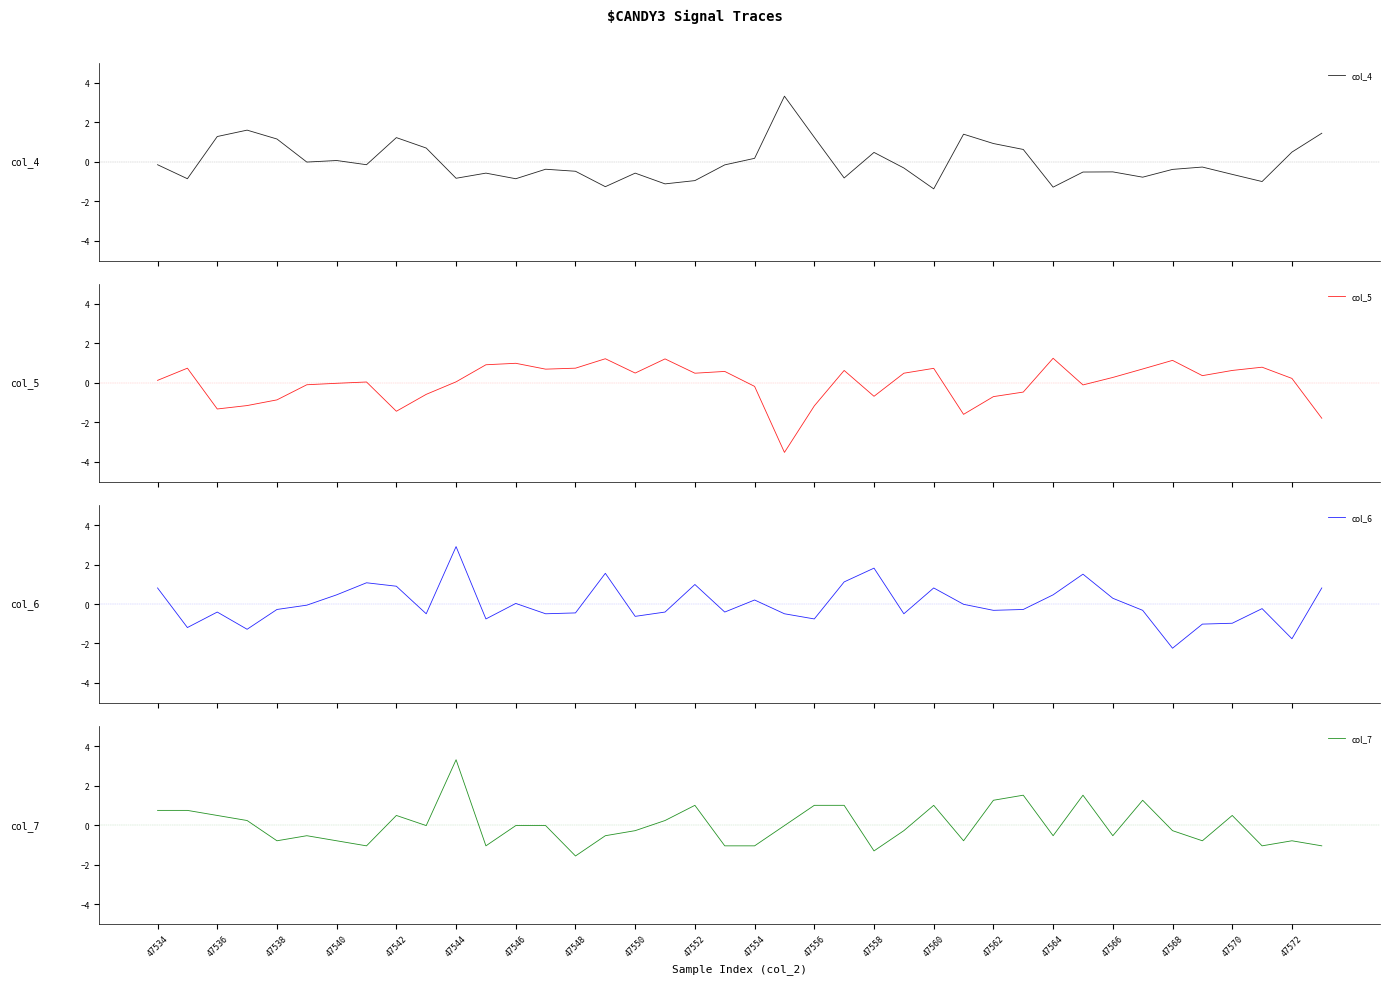

What is the highest value of the col_4 series?

3.3